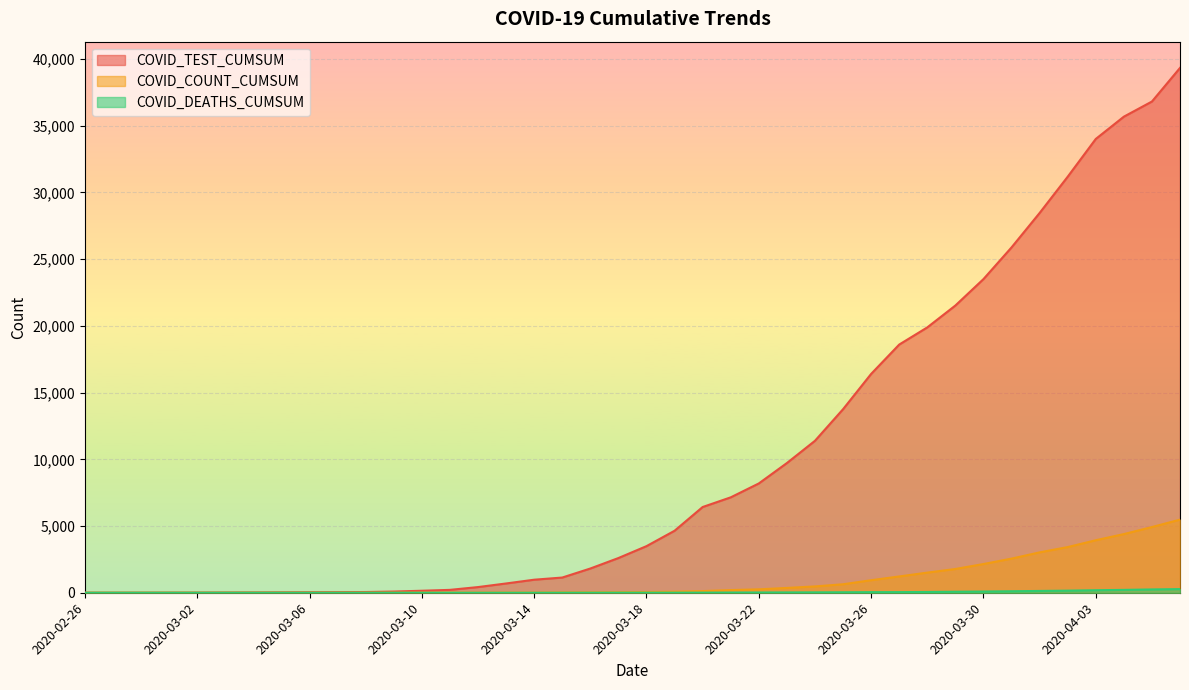

True or false: COVID_TEST_CUMSUM has more than 2 interior local peaks.

False